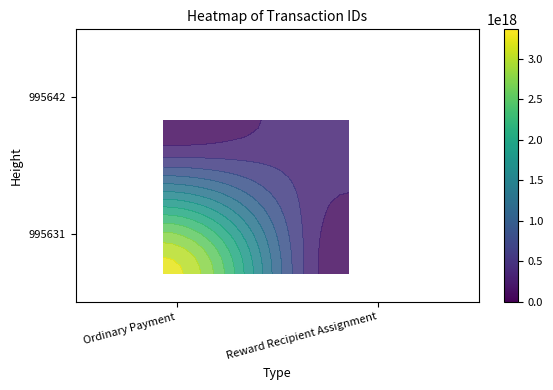

Rank the series by their maximum value, from highest to lowest.

995631, 995642